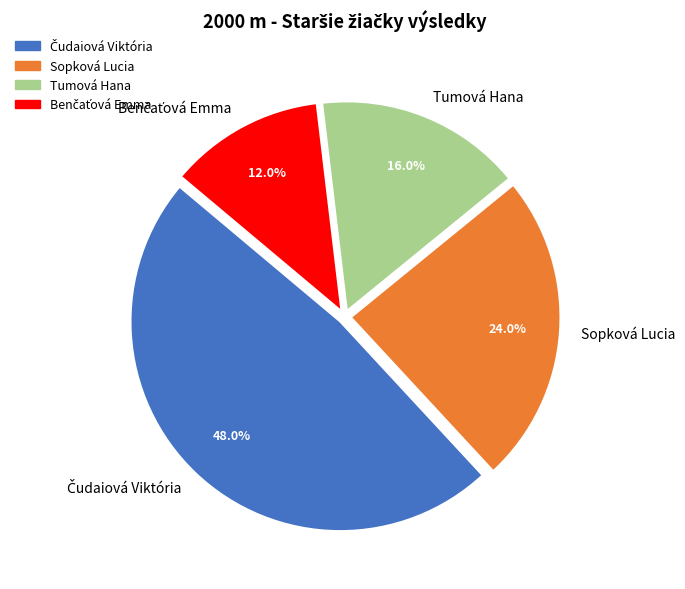

What percentage is NOT represented by Tumová Hana?

84.0%